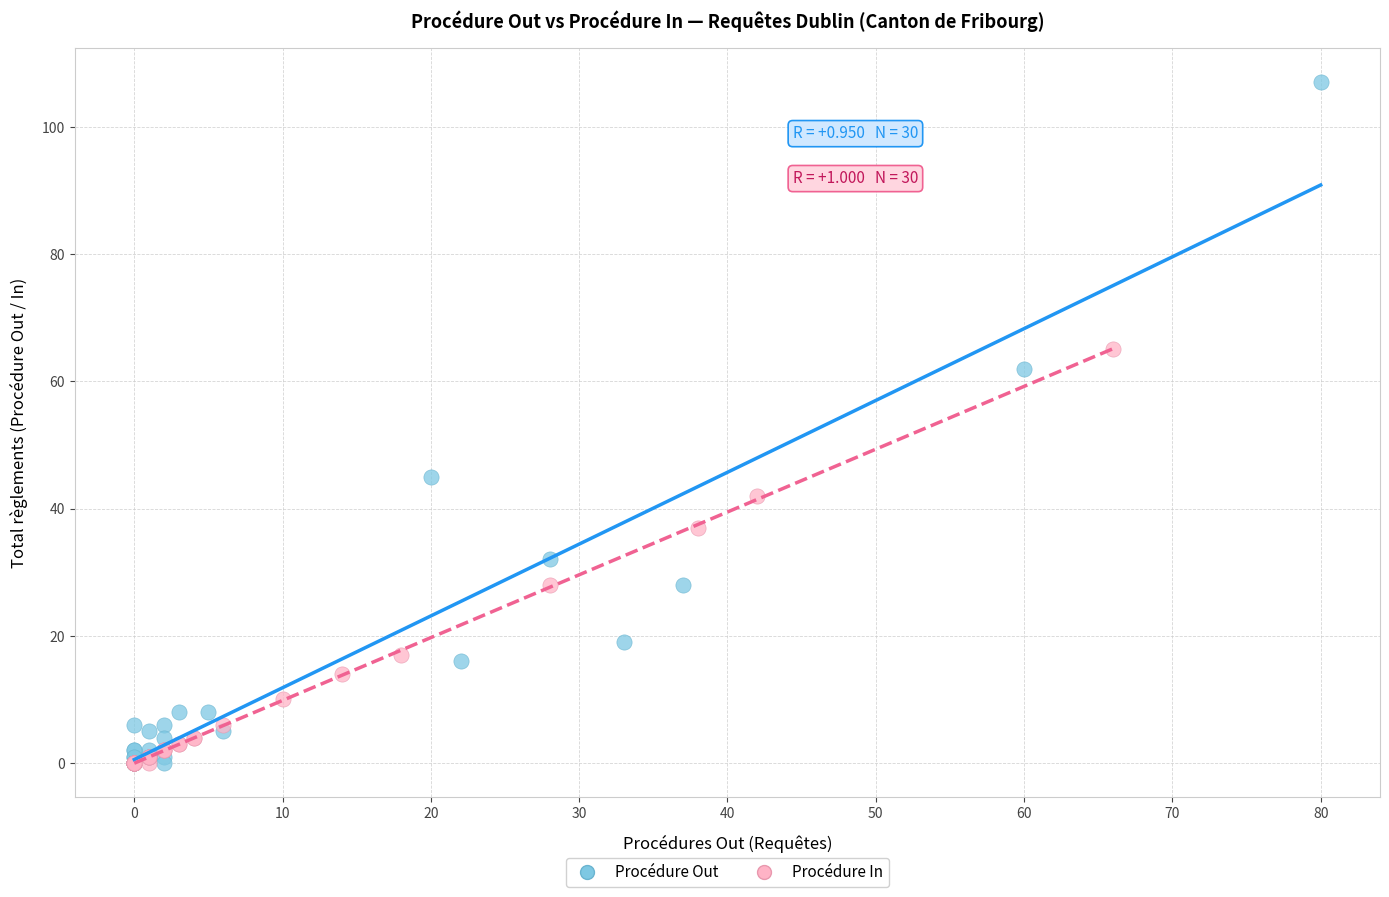

Which series contains the highest Y value?

Procédure Out